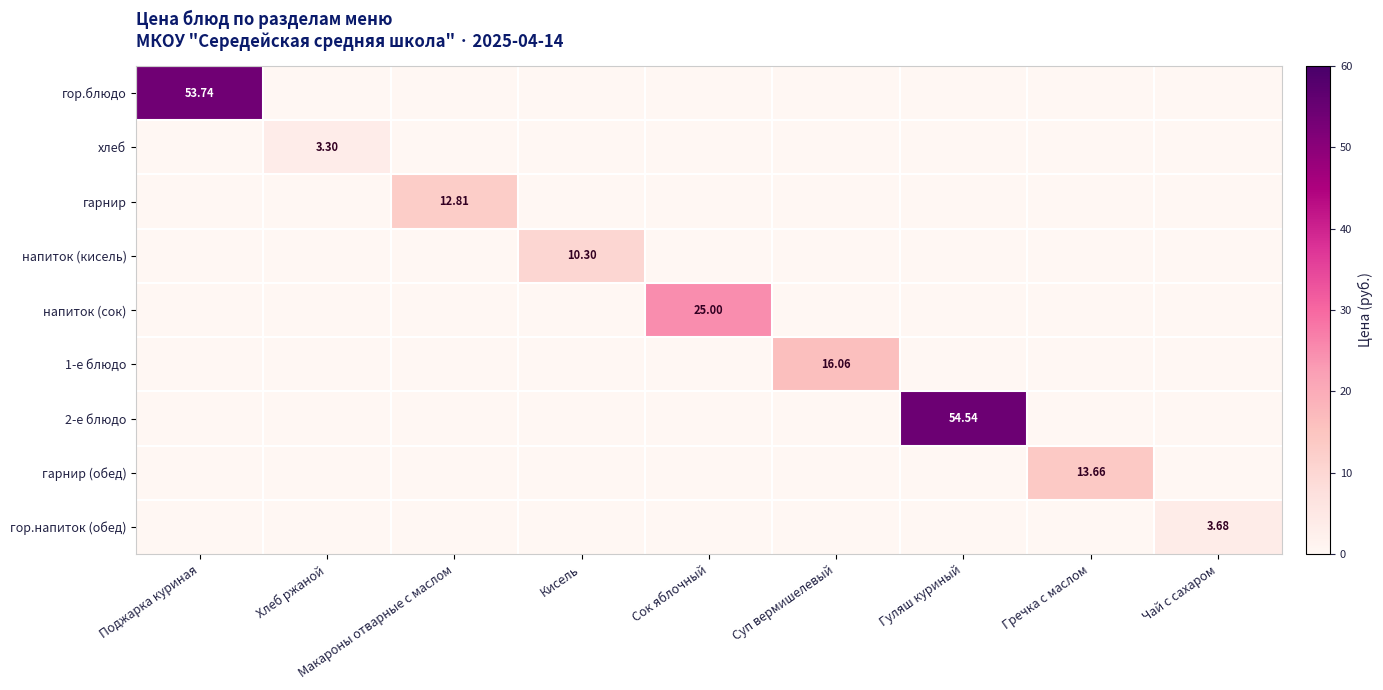

Rank the categories by гарнир value from lowest to highest.

Поджарка куриная, Хлеб ржаной, Кисель, Сок яблочный, Суп вермишелевый, Гуляш куриный, Гречка с маслом, Чай с сахаром, Макароны отварные с маслом